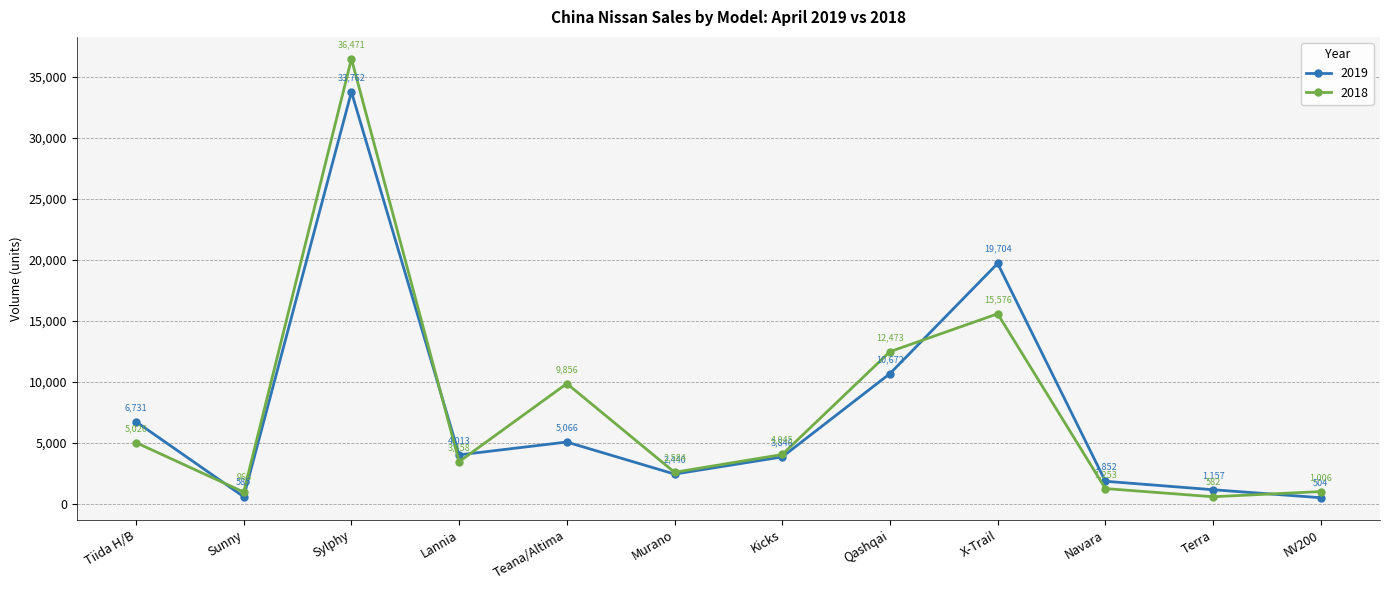

Reading left to right, list all the values displayed in this chart.

2019: Tiida H/B=6731	Sunny=585	Sylphy=33762	Lannia=4013	Teana/Altima=5066	Murano=2440	Kicks=3846	Qashqai=10672	X-Trail=19704	Navara=1852	Terra=1157	NV200=504
2018: Tiida H/B=5020	Sunny=966	Sylphy=36471	Lannia=3458	Teana/Altima=9856	Murano=2584	Kicks=4045	Qashqai=12473	X-Trail=15576	Navara=1253	Terra=582	NV200=1006